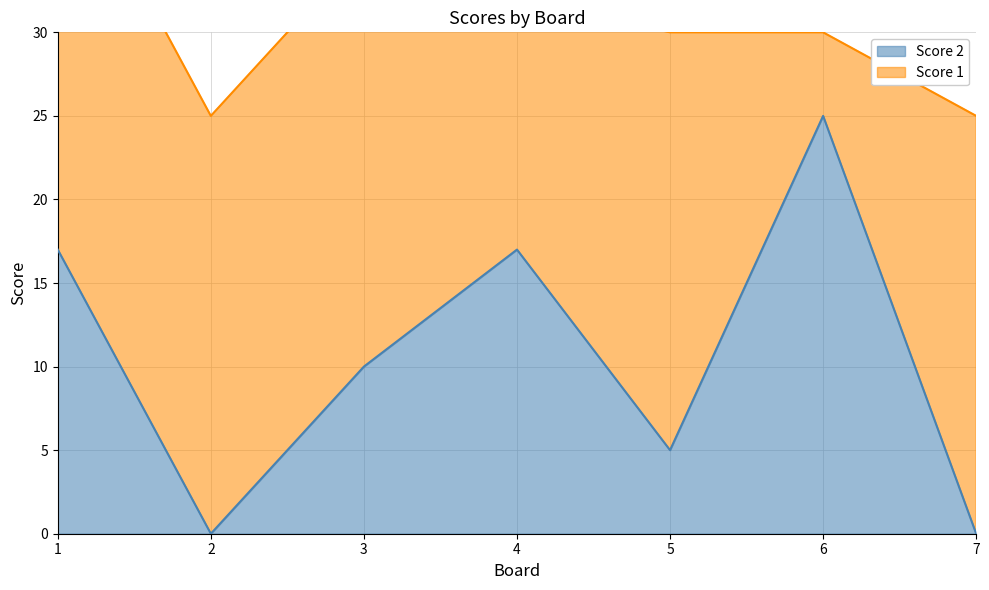

At which label is Score 2 closest to 12?

3